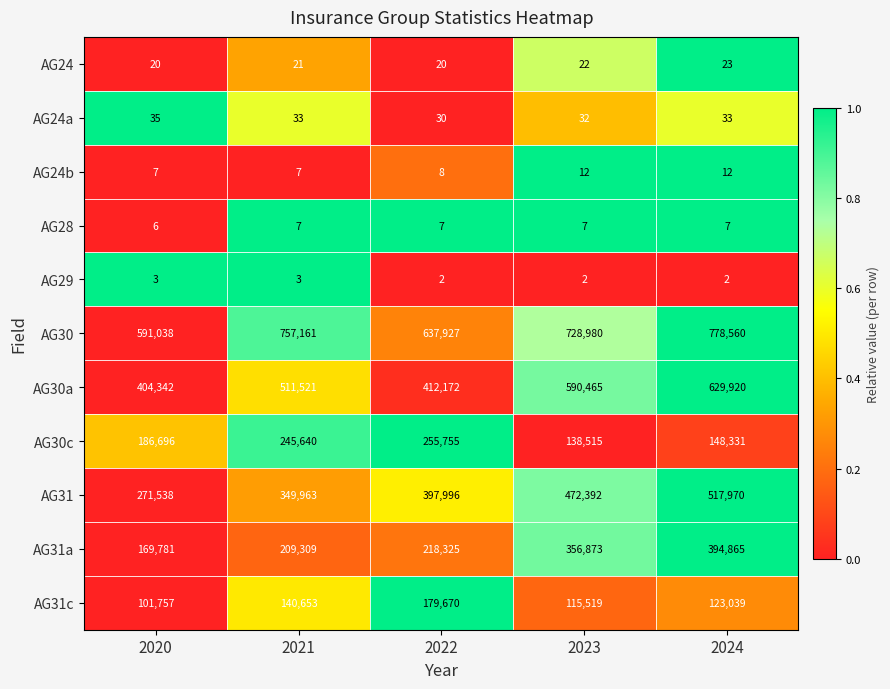

What is the sum of all AG30 values?

3493666